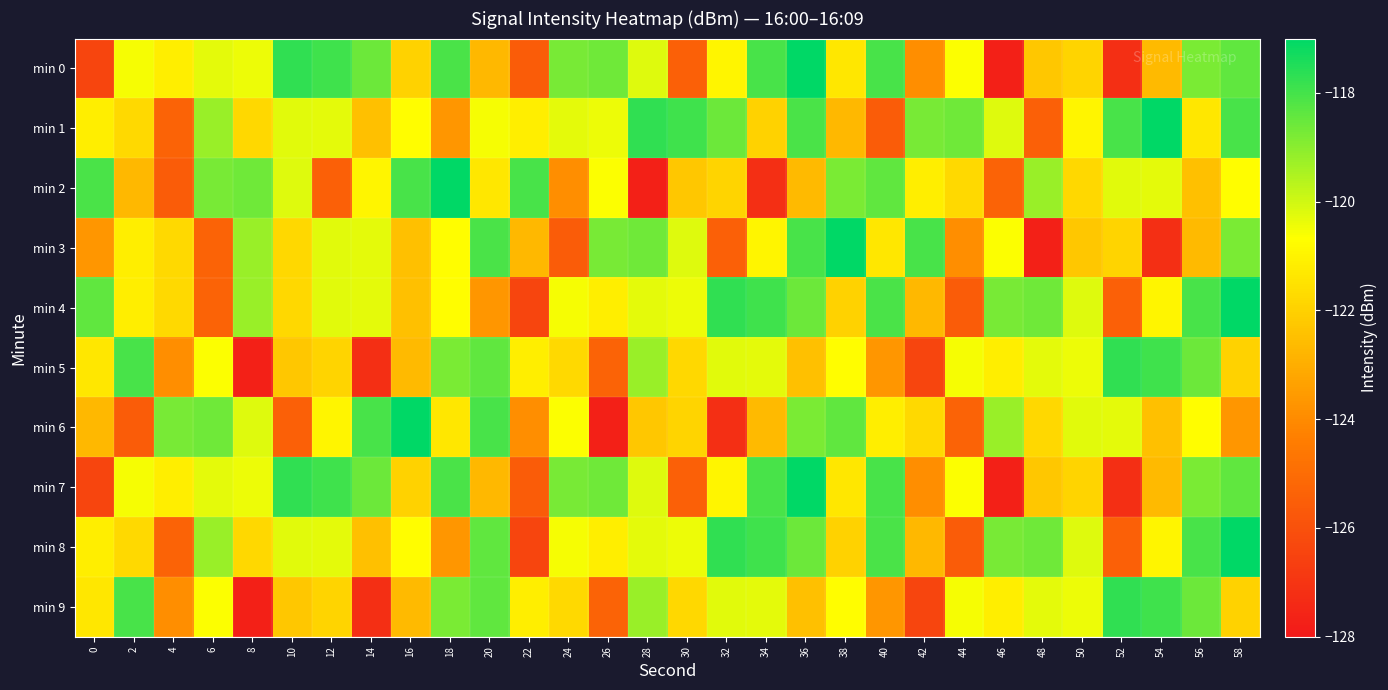

Reading right to left, transcribe all the data shown in this chart.

min 0: 58=-118.4	56=-118.8	54=-122.6	52=-127.2	50=-121.9	48=-122.3	46=-127.7	44=-120.6	42=-123.9	40=-118.1	38=-121.3	36=-117.0	34=-118.1	32=-120.9	30=-125.5	28=-120.2	26=-118.6	24=-118.7	22=-125.6	20=-122.7	18=-118.1	16=-121.9	14=-118.6	12=-117.9	10=-117.7	8=-120.4	6=-120.3	4=-121.1	2=-120.5	0=-126.4
min 1: 58=-118.1	56=-121.3	54=-117.0	52=-118.1	50=-120.9	48=-125.5	46=-120.2	44=-118.6	42=-118.7	40=-125.6	38=-122.7	36=-118.1	34=-121.9	32=-118.6	30=-117.9	28=-117.7	26=-120.4	24=-120.3	22=-121.1	20=-120.5	18=-123.7	16=-120.7	14=-122.5	12=-120.3	10=-120.3	8=-121.8	6=-119.2	4=-125.3	2=-121.8	0=-121.1
min 2: 58=-120.7	56=-122.5	54=-120.3	52=-120.3	50=-121.8	48=-119.2	46=-125.3	44=-121.8	42=-121.1	40=-118.4	38=-118.8	36=-122.6	34=-127.2	32=-121.9	30=-122.3	28=-127.7	26=-120.6	24=-123.9	22=-118.1	20=-121.3	18=-117.0	16=-118.1	14=-120.9	12=-125.5	10=-120.2	8=-118.6	6=-118.7	4=-125.6	2=-122.7	0=-118.1
min 3: 58=-118.8	56=-122.6	54=-127.2	52=-121.9	50=-122.3	48=-127.7	46=-120.6	44=-123.9	42=-118.1	40=-121.3	38=-117.0	36=-118.1	34=-120.9	32=-125.5	30=-120.2	28=-118.6	26=-118.7	24=-125.6	22=-122.7	20=-118.1	18=-120.7	16=-122.5	14=-120.3	12=-120.3	10=-121.8	8=-119.2	6=-125.3	4=-121.8	2=-121.1	0=-123.7
min 4: 58=-117.0	56=-118.1	54=-120.9	52=-125.5	50=-120.2	48=-118.6	46=-118.7	44=-125.6	42=-122.7	40=-118.1	38=-121.9	36=-118.6	34=-117.9	32=-117.7	30=-120.4	28=-120.3	26=-121.1	24=-120.5	22=-126.4	20=-123.7	18=-120.7	16=-122.5	14=-120.3	12=-120.3	10=-121.8	8=-119.2	6=-125.3	4=-121.8	2=-121.1	0=-118.4
min 5: 58=-121.9	56=-118.6	54=-117.9	52=-117.7	50=-120.4	48=-120.3	46=-121.1	44=-120.5	42=-126.4	40=-123.7	38=-120.7	36=-122.5	34=-120.3	32=-120.3	30=-121.8	28=-119.2	26=-125.3	24=-121.8	22=-121.1	20=-118.4	18=-118.8	16=-122.6	14=-127.2	12=-121.9	10=-122.3	8=-127.7	6=-120.6	4=-123.9	2=-118.1	0=-121.3
min 6: 58=-123.7	56=-120.7	54=-122.5	52=-120.3	50=-120.3	48=-121.8	46=-119.2	44=-125.3	42=-121.8	40=-121.1	38=-118.4	36=-118.8	34=-122.6	32=-127.2	30=-121.9	28=-122.3	26=-127.7	24=-120.6	22=-123.9	20=-118.1	18=-121.3	16=-117.0	14=-118.1	12=-120.9	10=-125.5	8=-120.2	6=-118.6	4=-118.7	2=-125.6	0=-122.7
min 7: 58=-118.4	56=-118.8	54=-122.6	52=-127.2	50=-121.9	48=-122.3	46=-127.7	44=-120.6	42=-123.9	40=-118.1	38=-121.3	36=-117.0	34=-118.1	32=-120.9	30=-125.5	28=-120.2	26=-118.6	24=-118.7	22=-125.6	20=-122.7	18=-118.1	16=-121.9	14=-118.6	12=-117.9	10=-117.7	8=-120.4	6=-120.3	4=-121.1	2=-120.5	0=-126.4
min 8: 58=-117.0	56=-118.1	54=-120.9	52=-125.5	50=-120.2	48=-118.6	46=-118.7	44=-125.6	42=-122.7	40=-118.1	38=-121.9	36=-118.6	34=-117.9	32=-117.7	30=-120.4	28=-120.3	26=-121.1	24=-120.5	22=-126.4	20=-118.4	18=-123.7	16=-120.7	14=-122.5	12=-120.3	10=-120.3	8=-121.8	6=-119.2	4=-125.3	2=-121.8	0=-121.1
min 9: 58=-121.9	56=-118.6	54=-117.9	52=-117.7	50=-120.4	48=-120.3	46=-121.1	44=-120.5	42=-126.4	40=-123.7	38=-120.7	36=-122.5	34=-120.3	32=-120.3	30=-121.8	28=-119.2	26=-125.3	24=-121.8	22=-121.1	20=-118.4	18=-118.8	16=-122.6	14=-127.2	12=-121.9	10=-122.3	8=-127.7	6=-120.6	4=-123.9	2=-118.1	0=-121.3